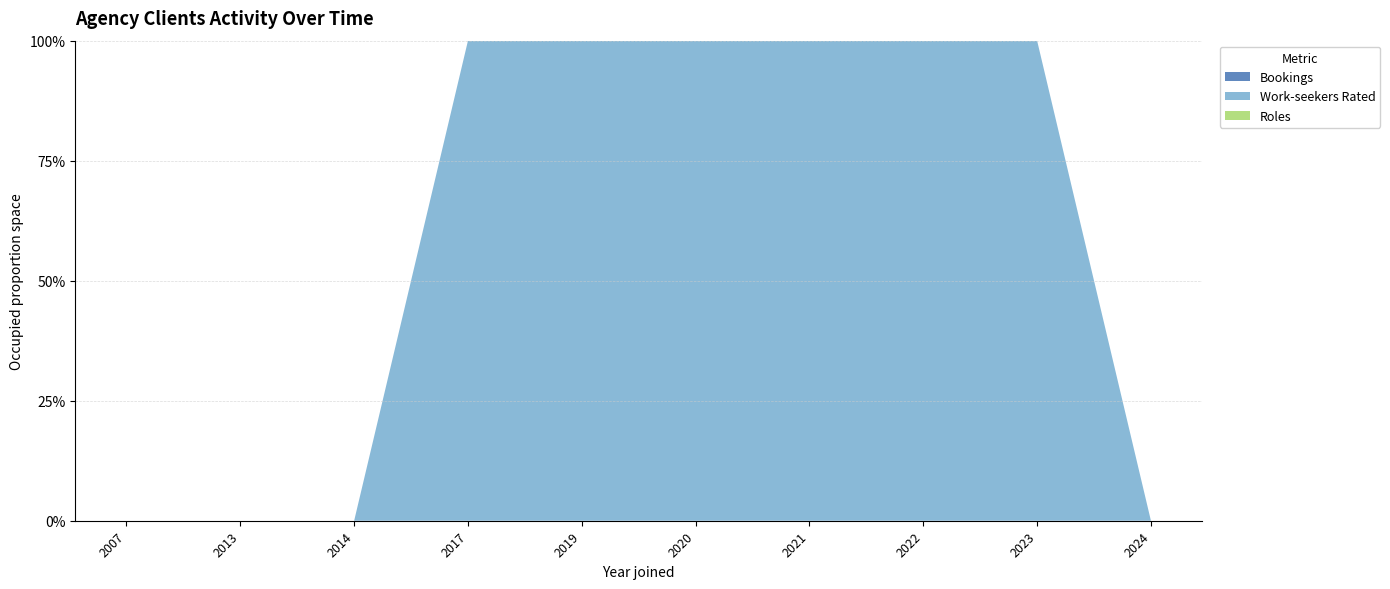

Reading right to left, extract all data points from this chart.

Bookings: 0	0	0	0	0	0	0	0	0	0
Work-seekers Rated: 0	2	3	35	2	4	4	0	0	0
Roles: 0	0	0	0	0	0	0	0	0	0